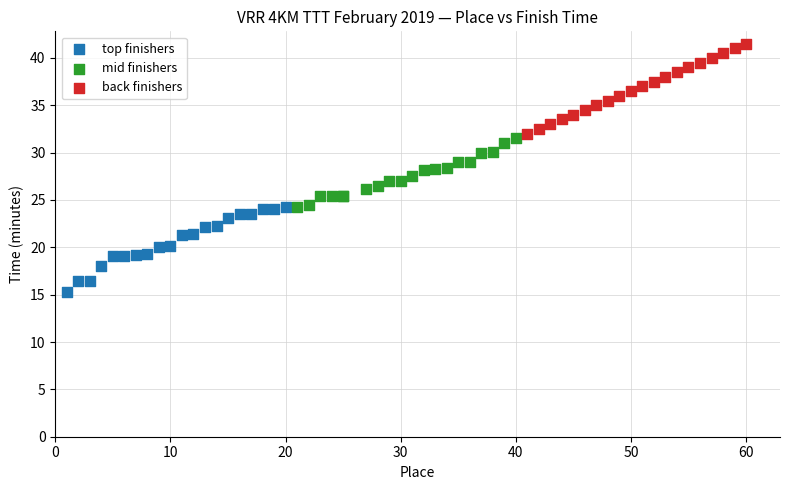

Which series contains the highest Y value?

back finishers